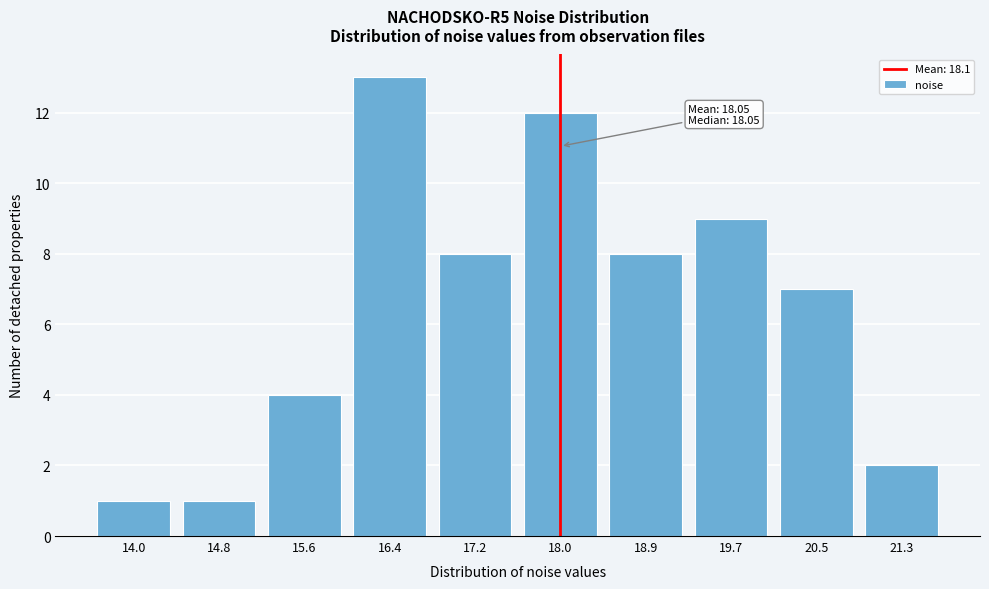

Reading right to left, list all the values displayed in this chart.

2	7	9	8	12	8	13	4	1	1